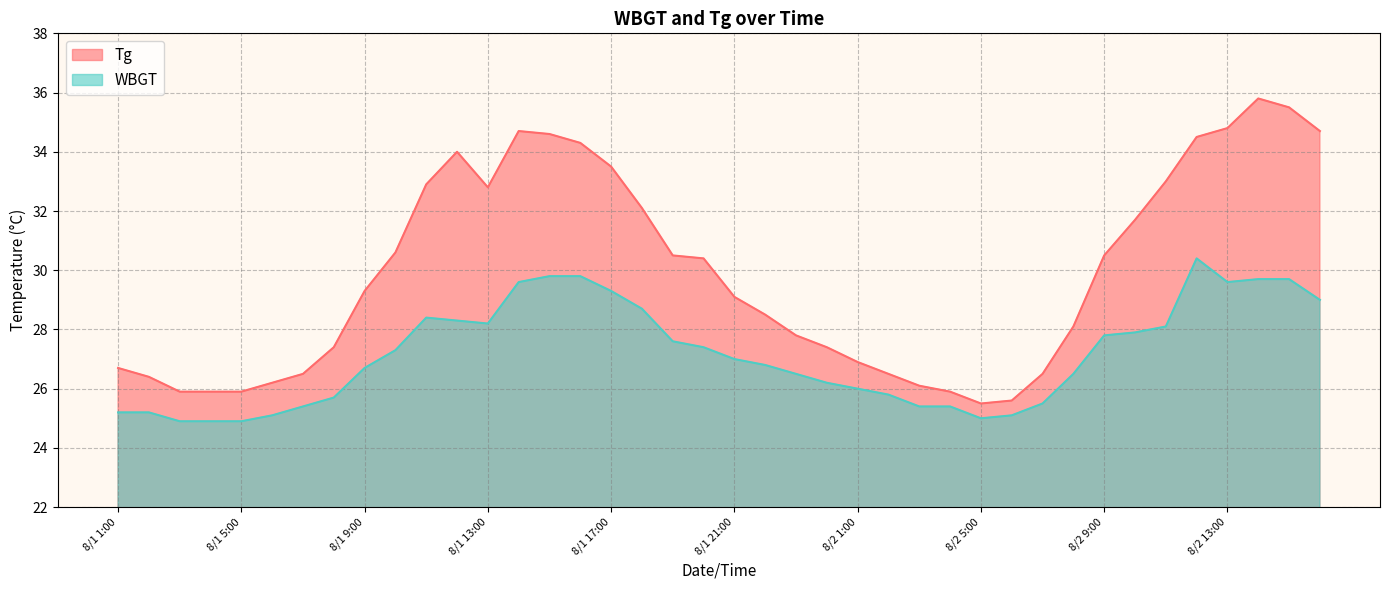

Reading left to right, transcribe all the data shown in this chart.

Tg: 26.7	26.4	25.9	25.9	25.9	26.2	26.5	27.4	29.3	30.6	32.9	34.0	32.8	34.7	34.6	34.3	33.5	32.1	30.5	30.4	29.1	28.5	27.8	27.4	26.9	26.5	26.1	25.9	25.5	25.6	26.5	28.1	30.5	31.7	33.0	34.5	34.8	35.8	35.5	34.7
WBGT: 25.2	25.2	24.9	24.9	24.9	25.1	25.4	25.7	26.7	27.3	28.4	28.3	28.2	29.6	29.8	29.8	29.3	28.7	27.6	27.4	27.0	26.8	26.5	26.2	26.0	25.8	25.4	25.4	25.0	25.1	25.5	26.5	27.8	27.9	28.1	30.4	29.6	29.7	29.7	29.0